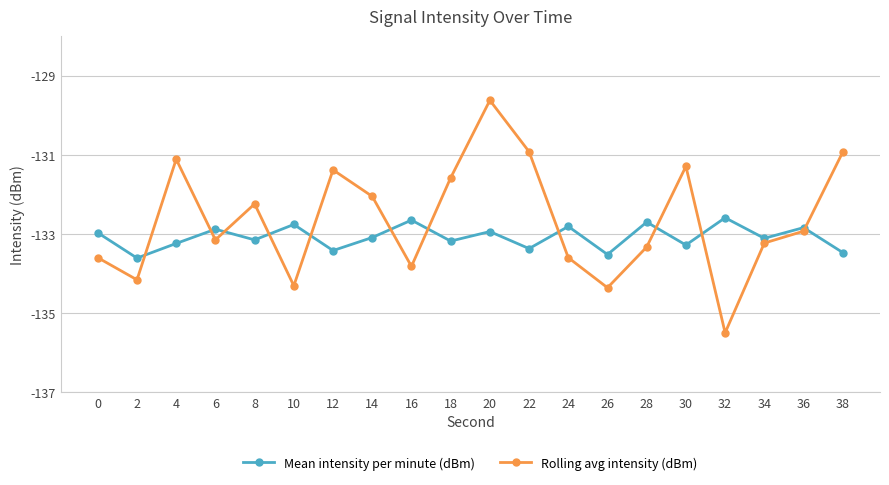

At 6, list the series in order from largest to smallest.

Mean intensity per minute (dBm), Rolling avg intensity (dBm)